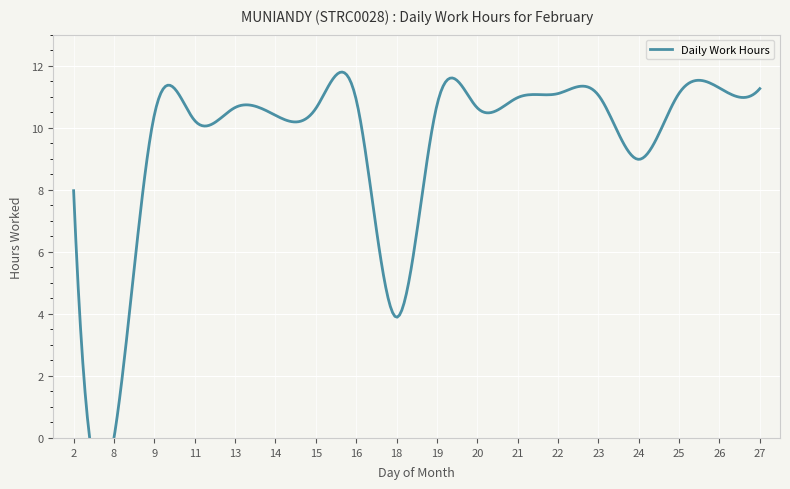

What is the value of the 10th point from the left?

10.7